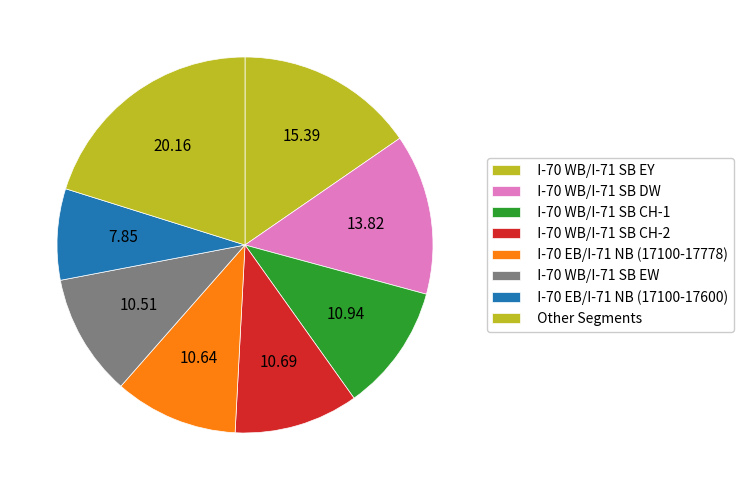

How many slices are in this pie chart?

8